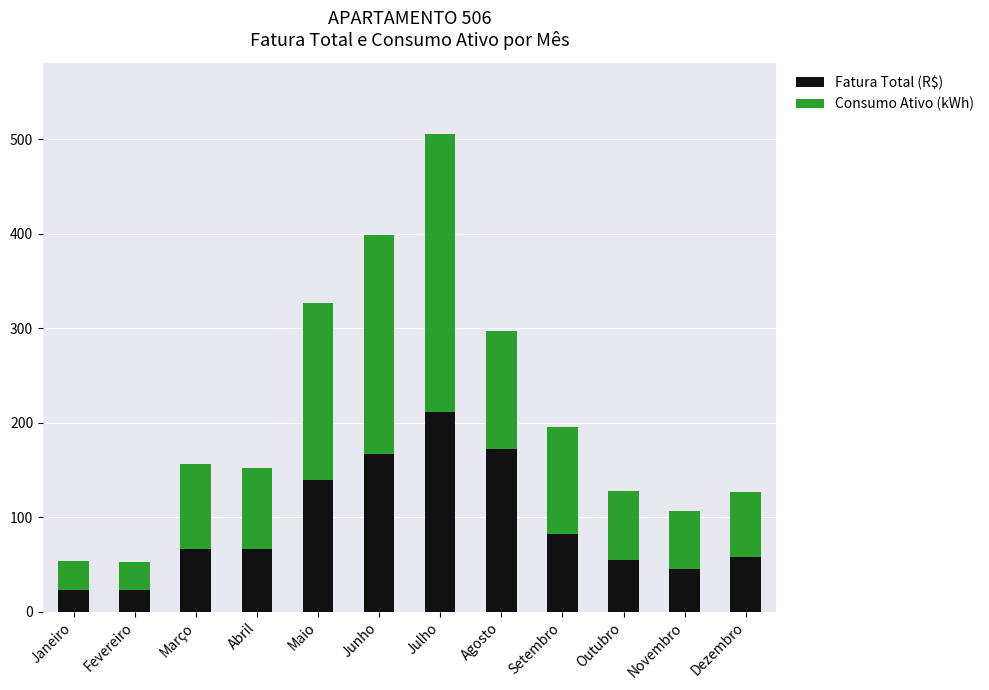

What is the difference between the second highest and minimum values in the Fatura Total (R$) series?

149.1